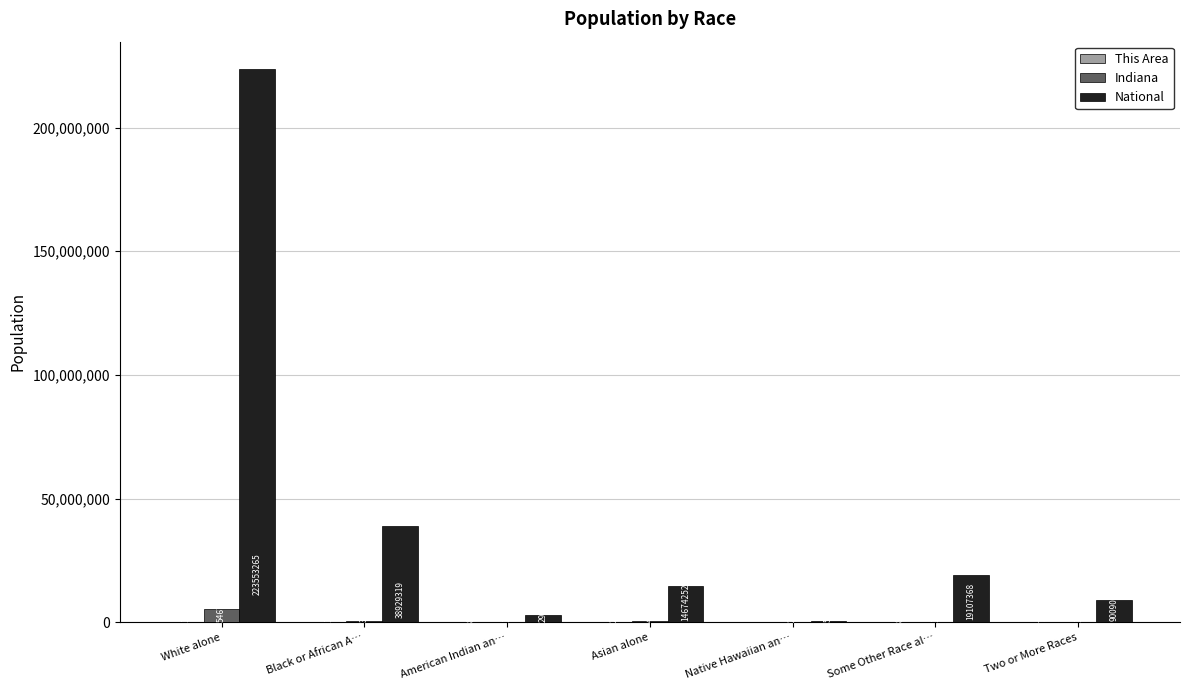

Does the chart contain stacked bars?

No